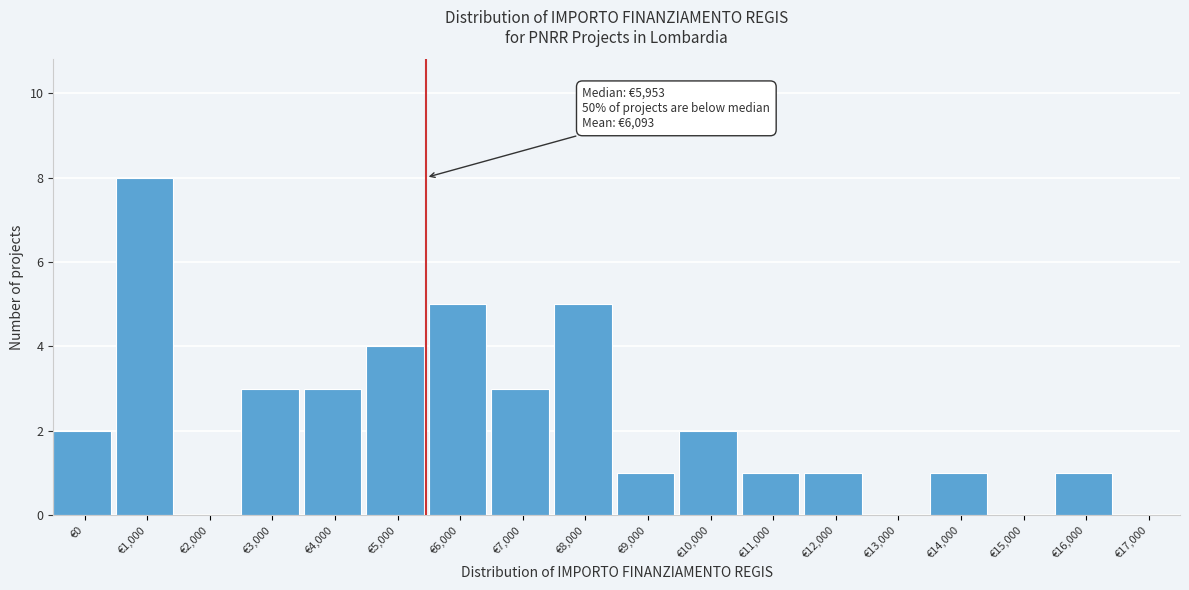

Reading left to right, what are all the values shown in this chart?

€0=2	€1,000=8	€2,000=0	€3,000=3	€4,000=3	€5,000=4	€6,000=5	€7,000=3	€8,000=5	€9,000=1	€10,000=2	€11,000=1	€12,000=1	€13,000=0	€14,000=1	€15,000=0	€16,000=1	€17,000=0